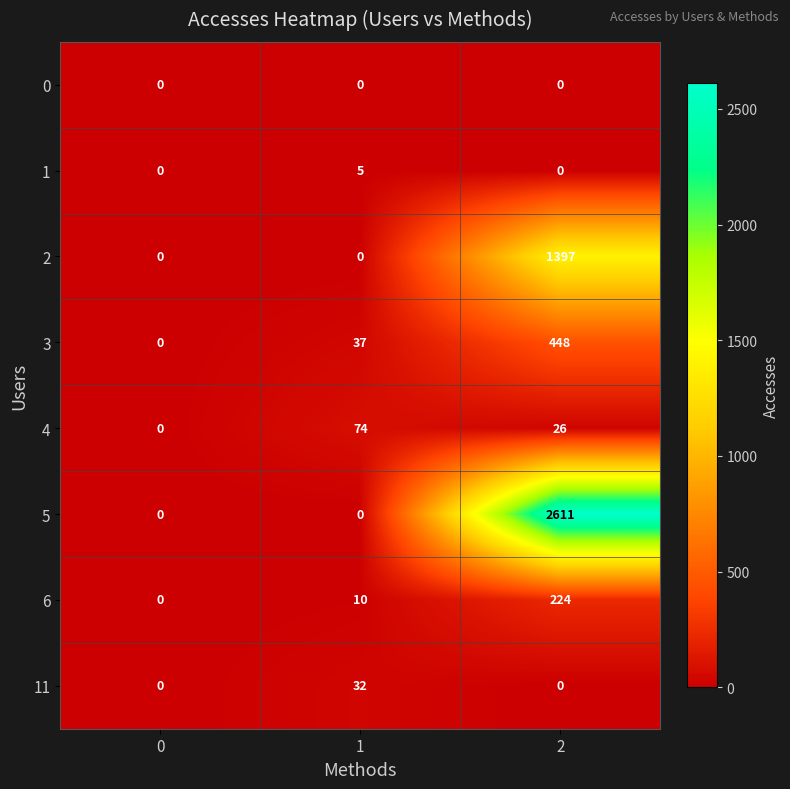

Between 0 and 2, which series saw the biggest shift?

5